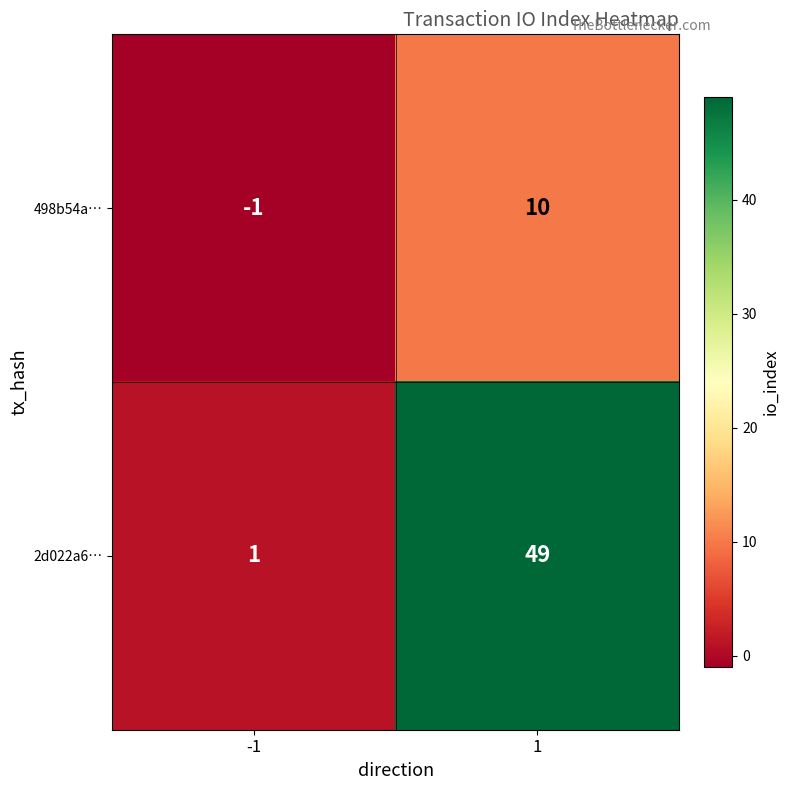

At which category does the chart reach its minimum across all series?

-1